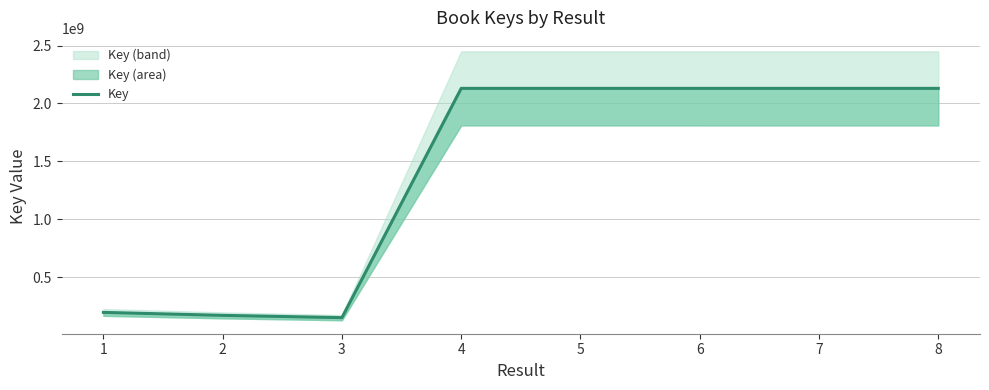

Is it true that the value at 6 is 2130390903?

True